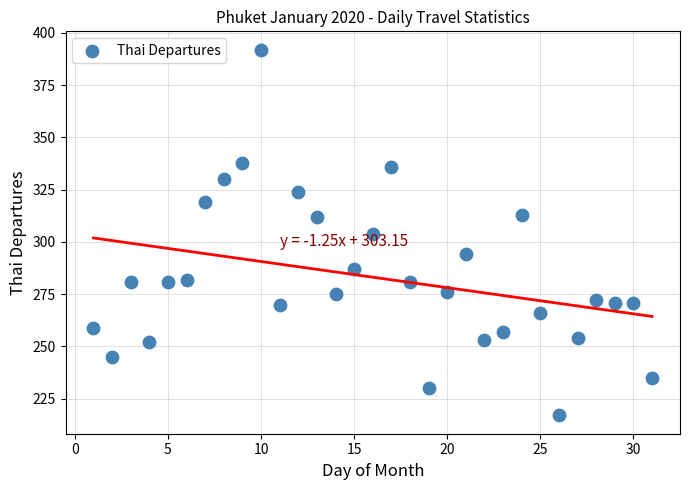

What is the range of X values (max minus min)?

30